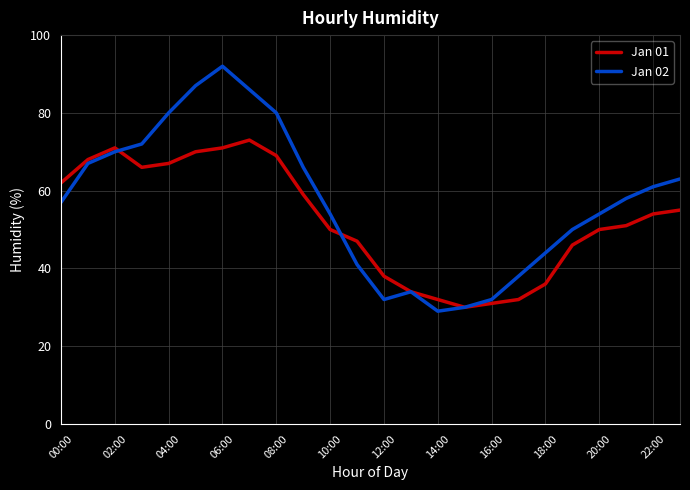

Which series has the largest total across all categories?

Jan 02